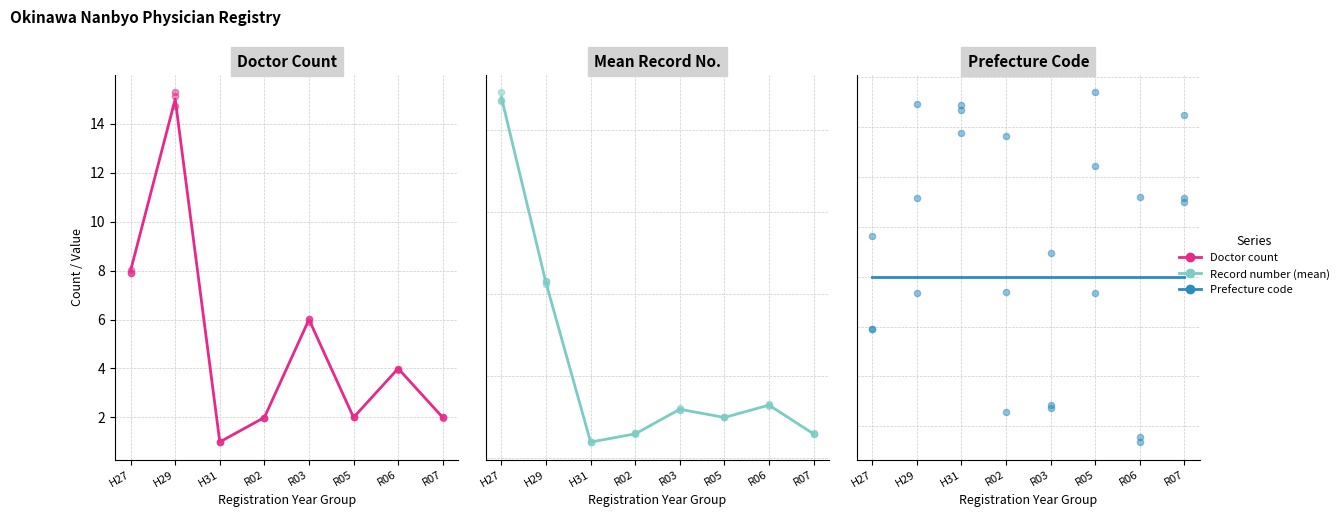

Which series reaches the minimum Y coordinate?

Doctor count